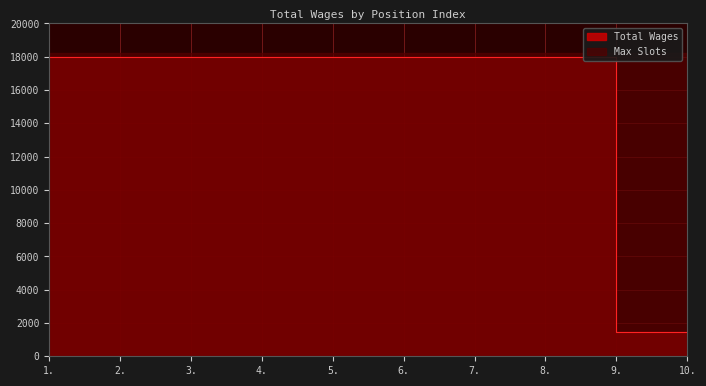

What is the label of the 10th point from the right?

1.